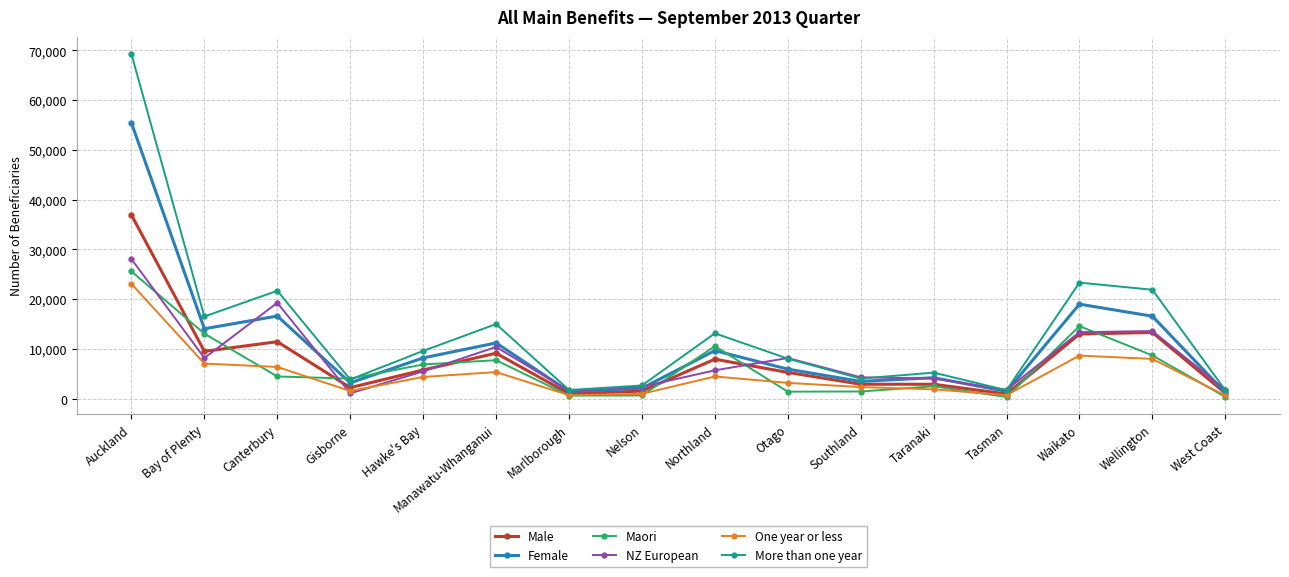

What is the label of the 11th point from the right?

Manawatu-Whanganui